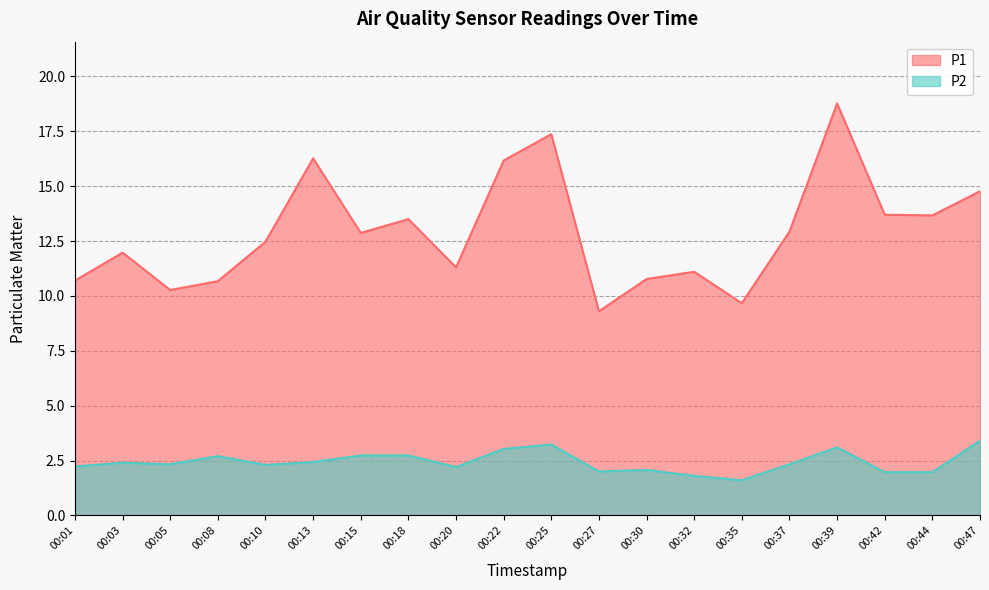

In P1, how many points are lower than both neighbors (excluding endpoints)?

6